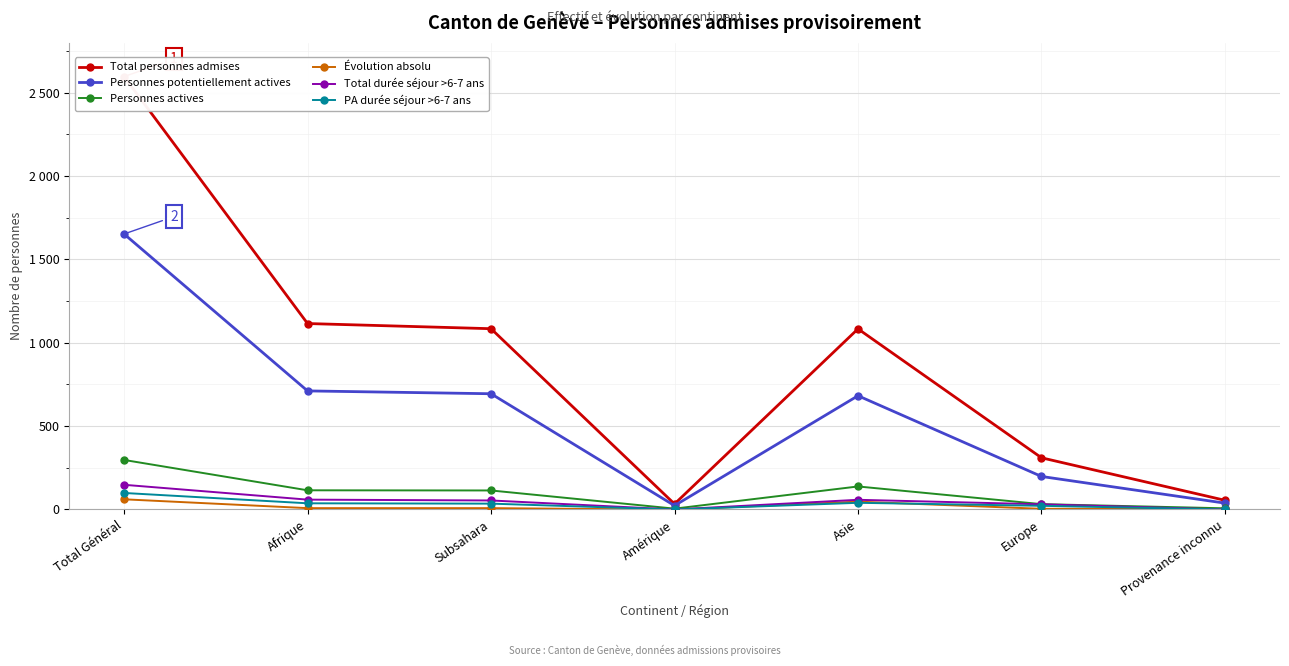

How many negative values does the Évolution absolu series have?

1